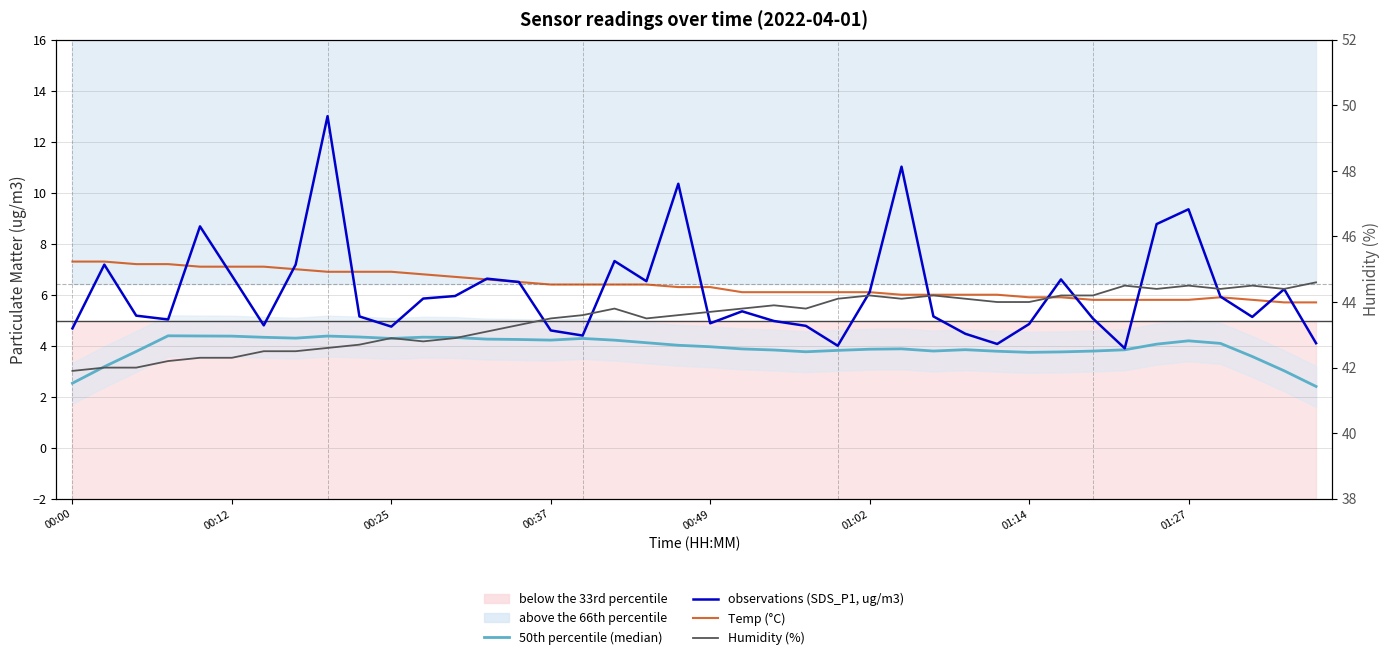

True or false: Humidity (%) has more than 0 points higher than both neighbors.

True